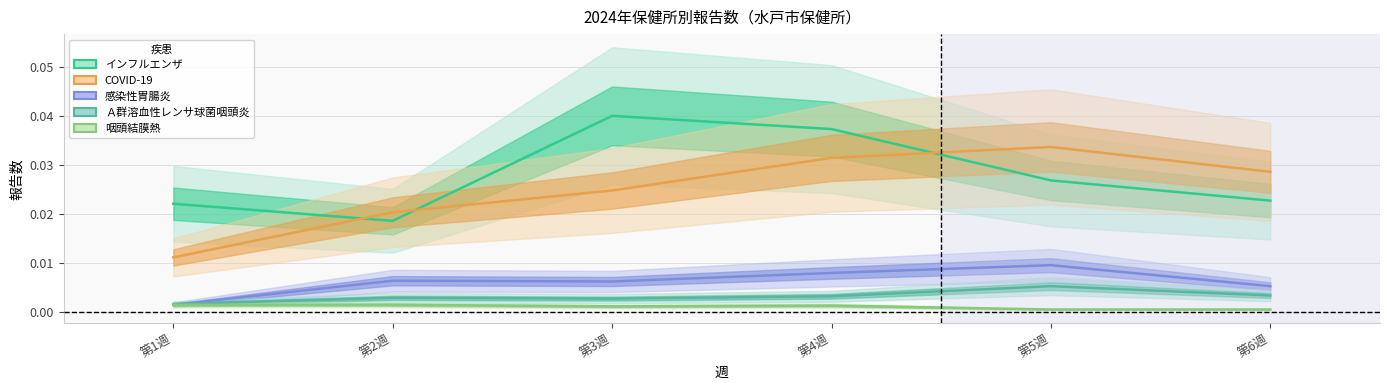

Where is the first local maximum for Ａ群溶血性レンサ球菌咽頭炎?

第2週